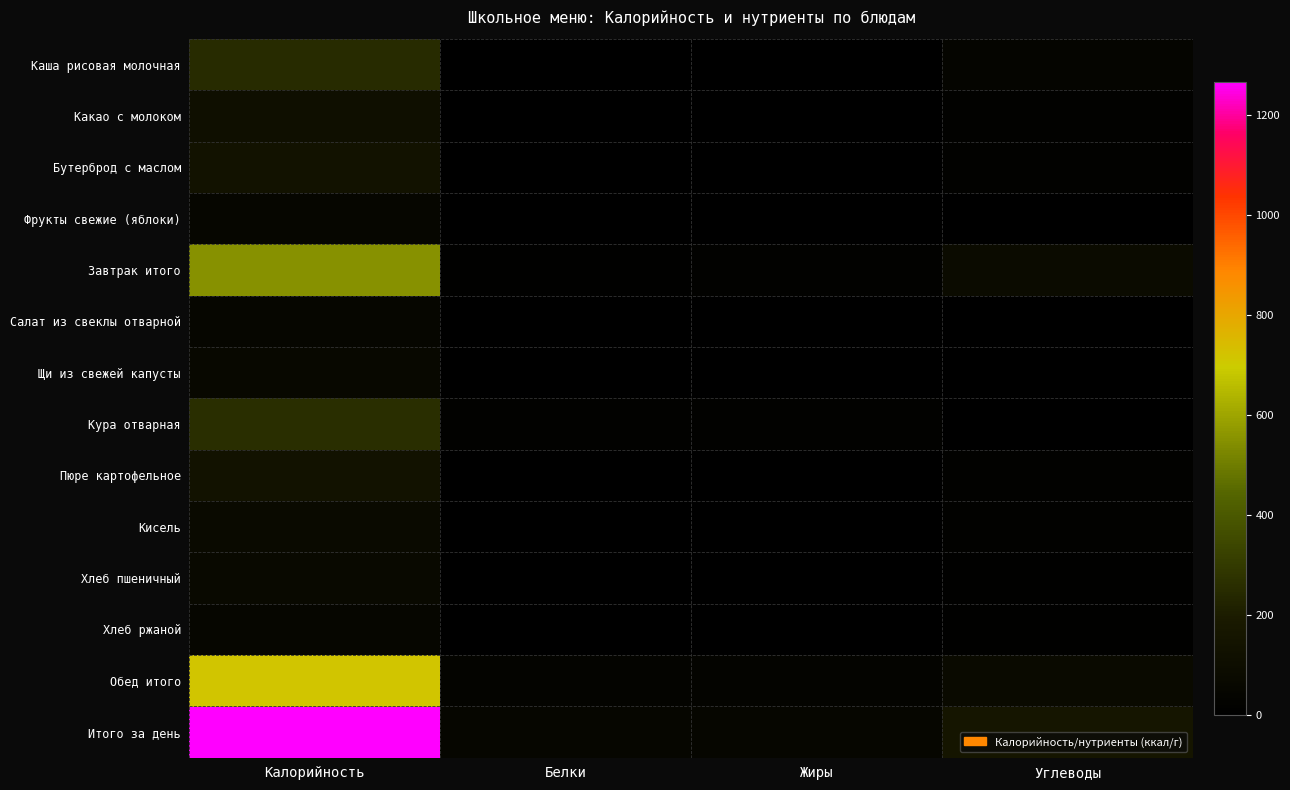

How many categories are shown in the chart?

4